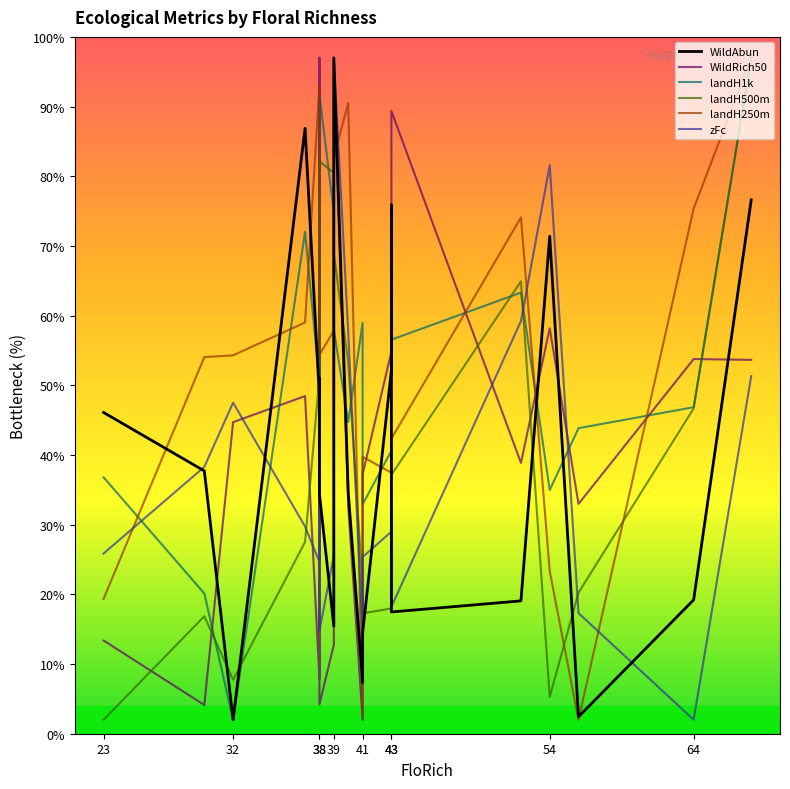

How many lines are shown in the chart?

6